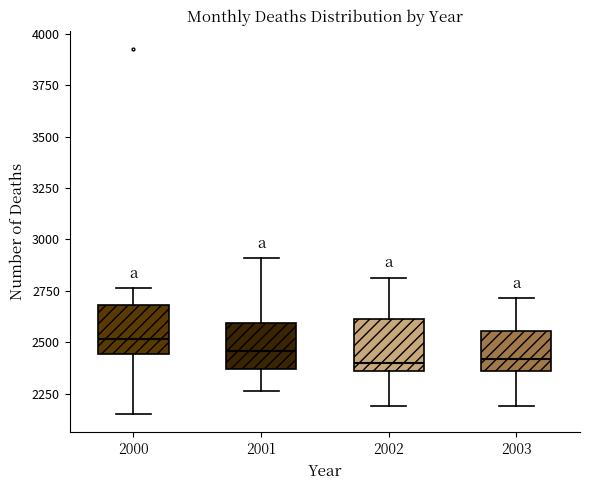

Reading left to right, read every box against the y-axis: the position of its median line, the range the box covers, and the ends of its whiskers. The values are not printed on the chart, so give them approximately, as read against the axis.

2000: median 2500, box 2450 to 2700, whiskers 2150 to 2750
2001: median 2450, box 2350 to 2600, whiskers 2250 to 2900
2002: median 2400, box 2350 to 2600, whiskers 2200 to 2800
2003: median 2400, box 2350 to 2550, whiskers 2200 to 2700